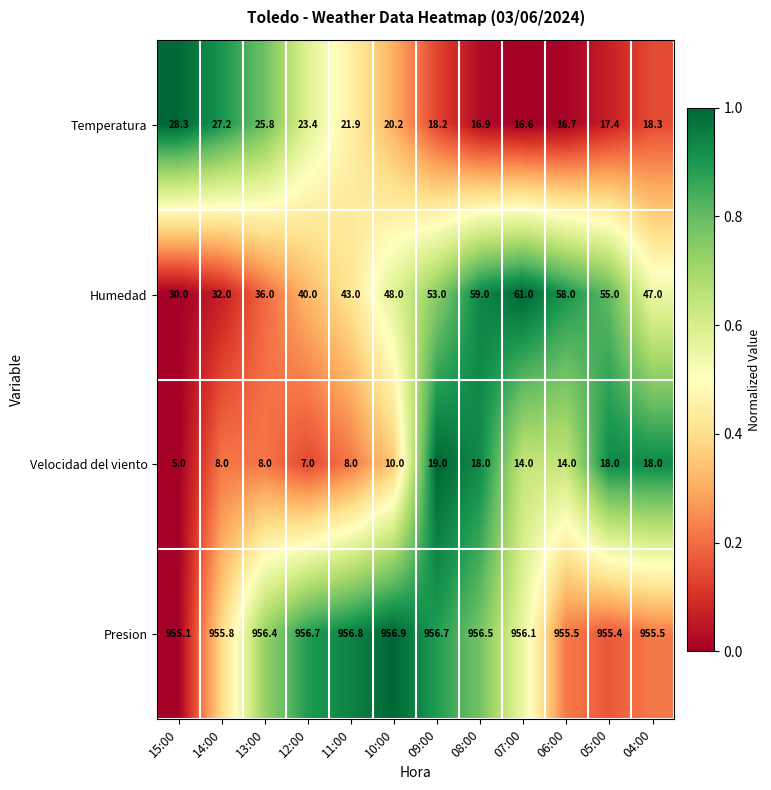

Which series has the largest total across all categories?

Presion